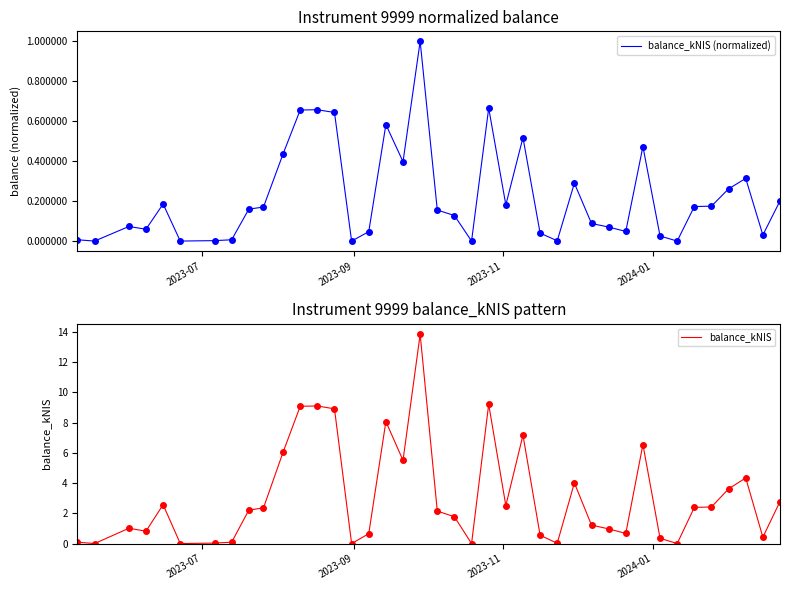

True or false: balance_kNIS and balance_kNIS (normalized) cross at least once.

False